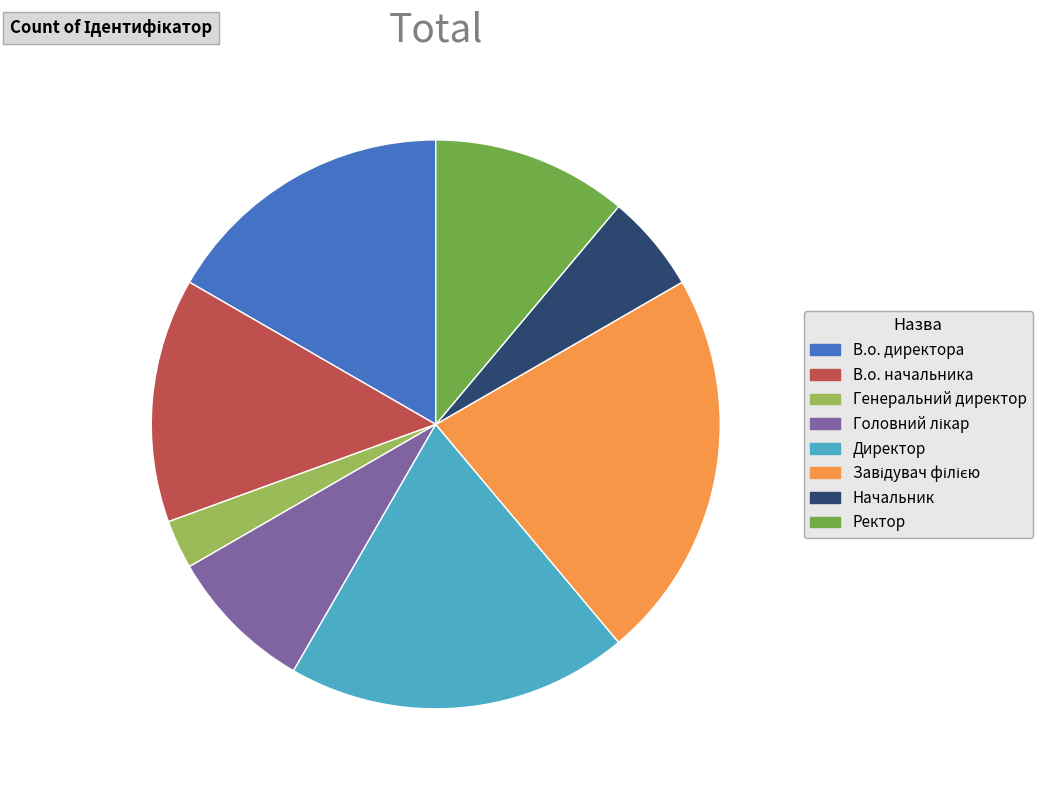

Is it true that Ректор is 19% of the pie?

False